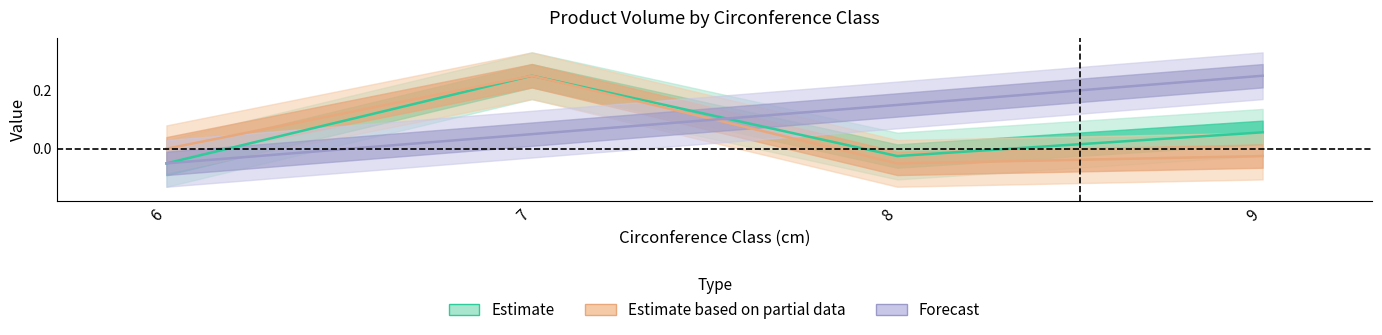

How many values in the cm series are below 0?

1